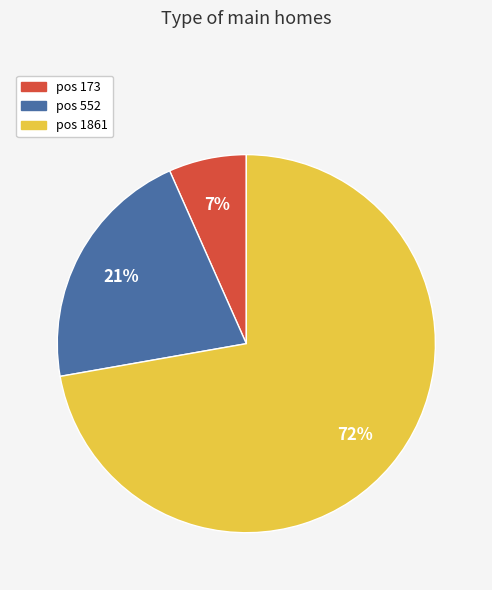

Is there a majority slice in this chart?

Yes